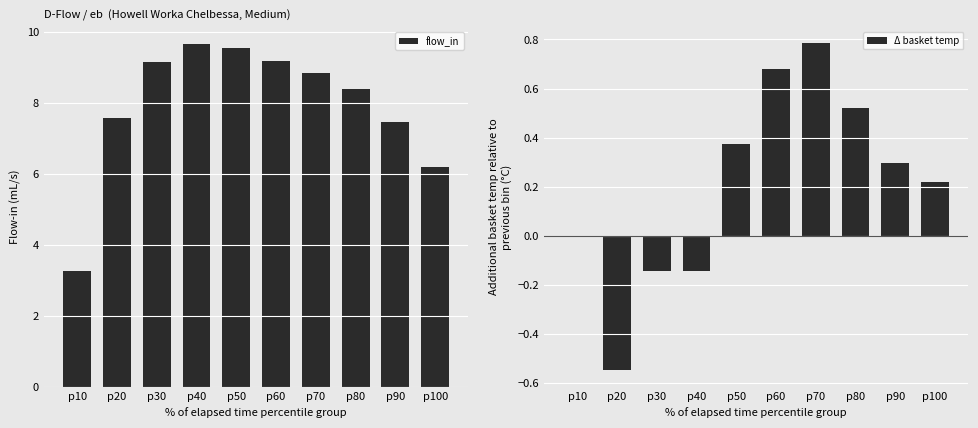

What is the sum of all Δ basket temp values?

2.0